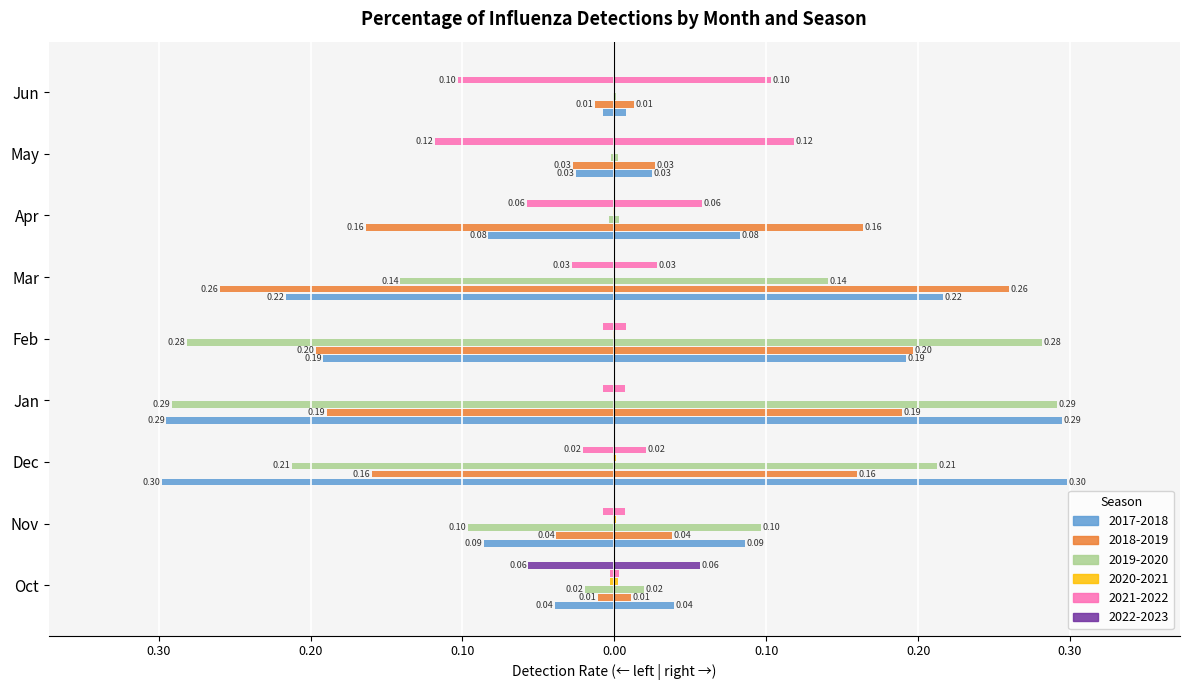

What position from the right is May?

2